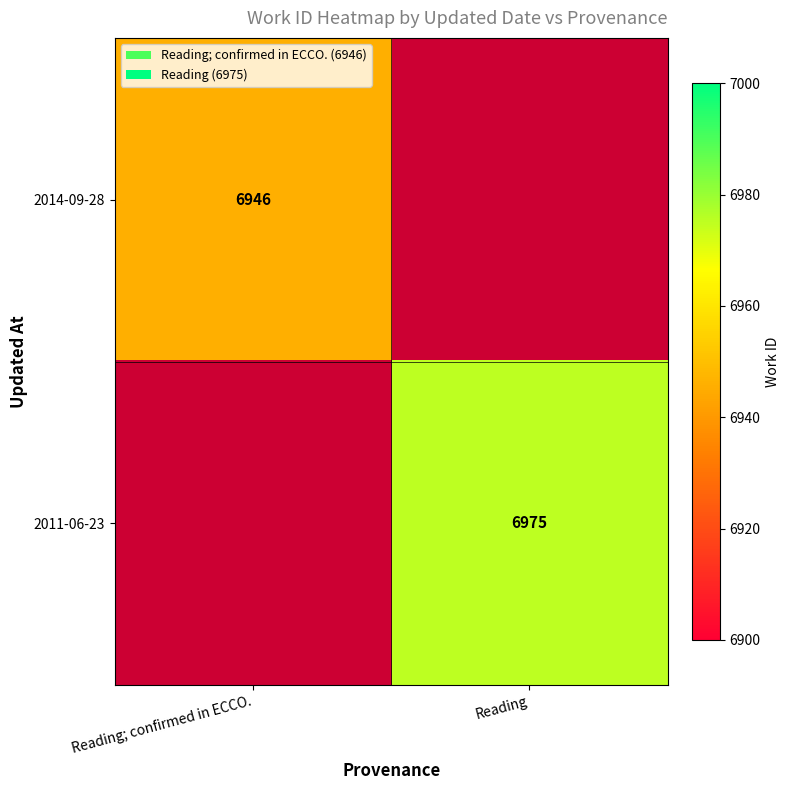

Which has a higher value, Reading or Reading; confirmed in ECCO.?

Reading; confirmed in ECCO.